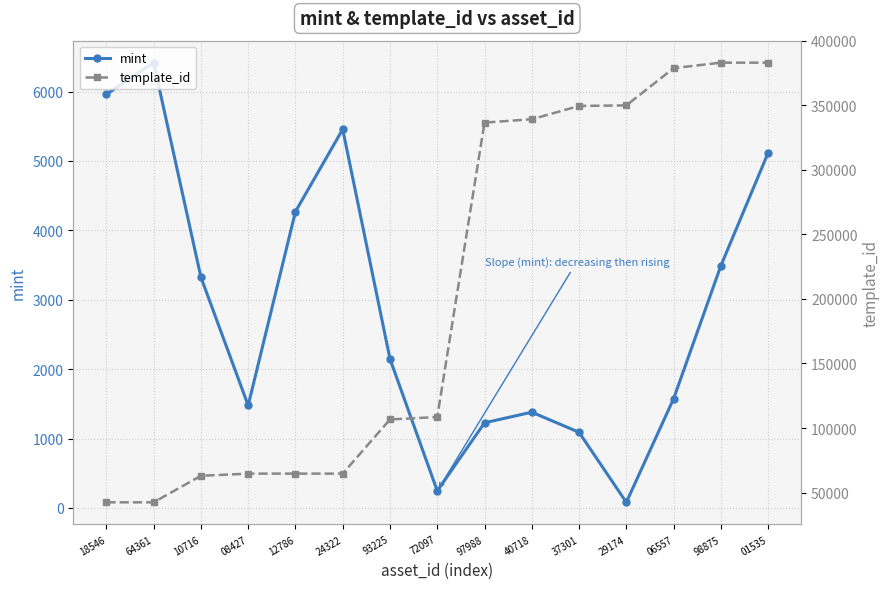

Reading left to right, extract all data points from this chart.

mint: 5960	6417	3326	1477	4270	5457	2148	246	1227	1380	1090	81	1574	3490	5118
template_id: 42420	42420	62974	64660	64660	64660	106640	108484	336643	339229	349521	349951	378797	383071	383071